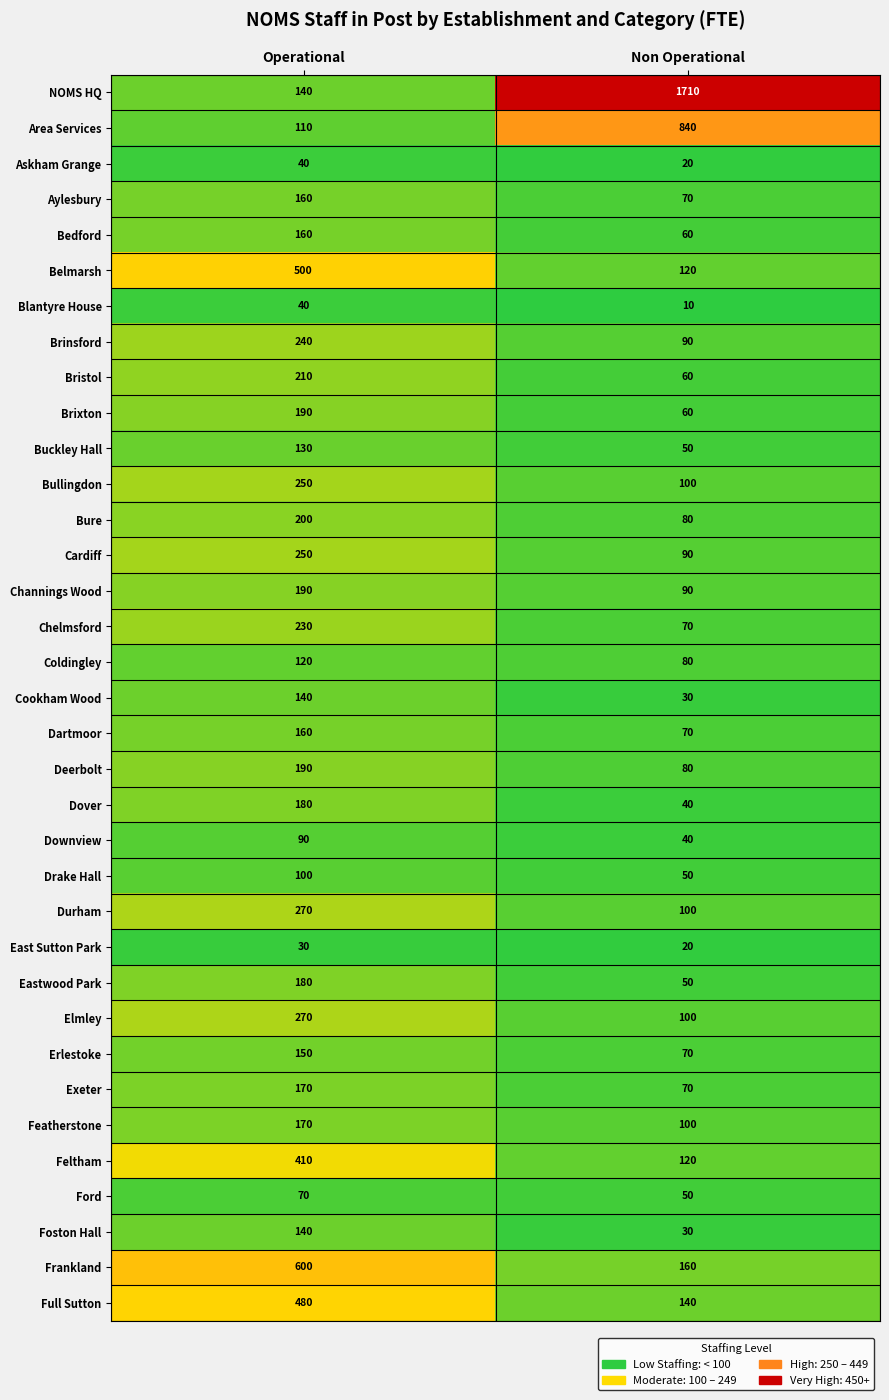

The value of Dover at Operational is 180. True or false?

True